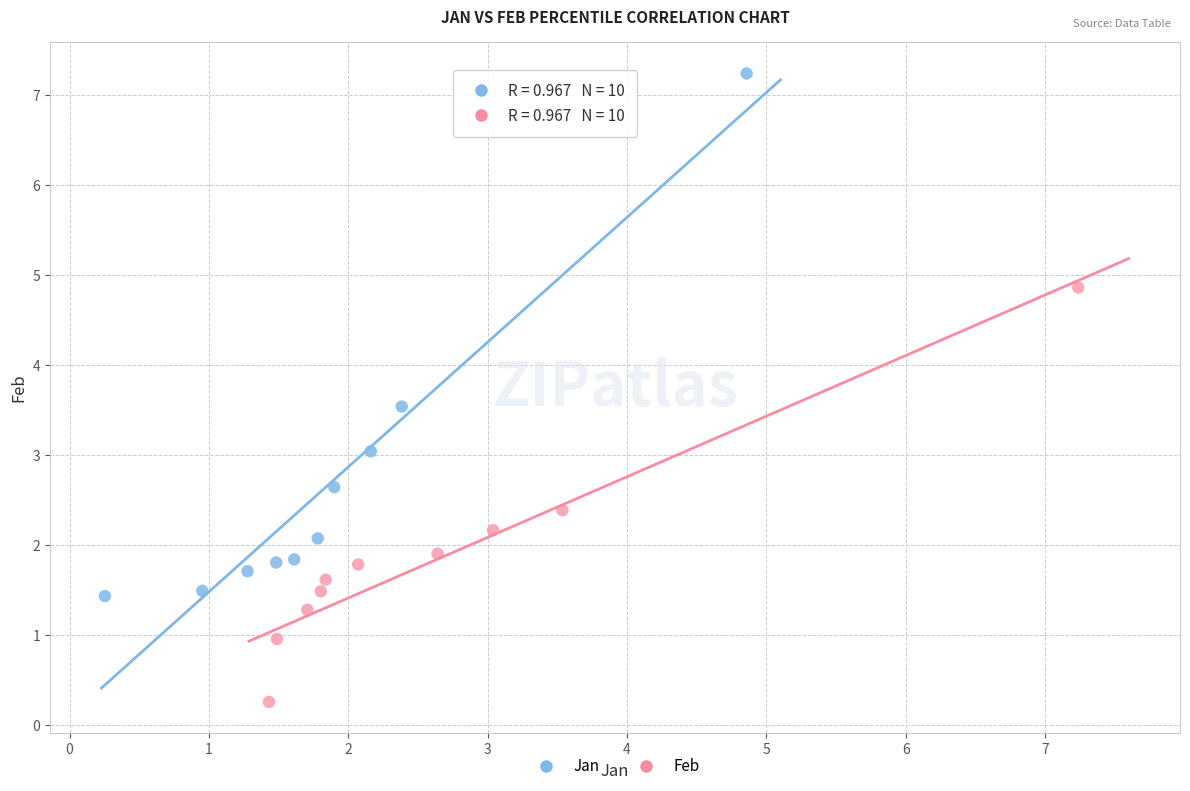

Which series contains the lowest Y value?

Feb